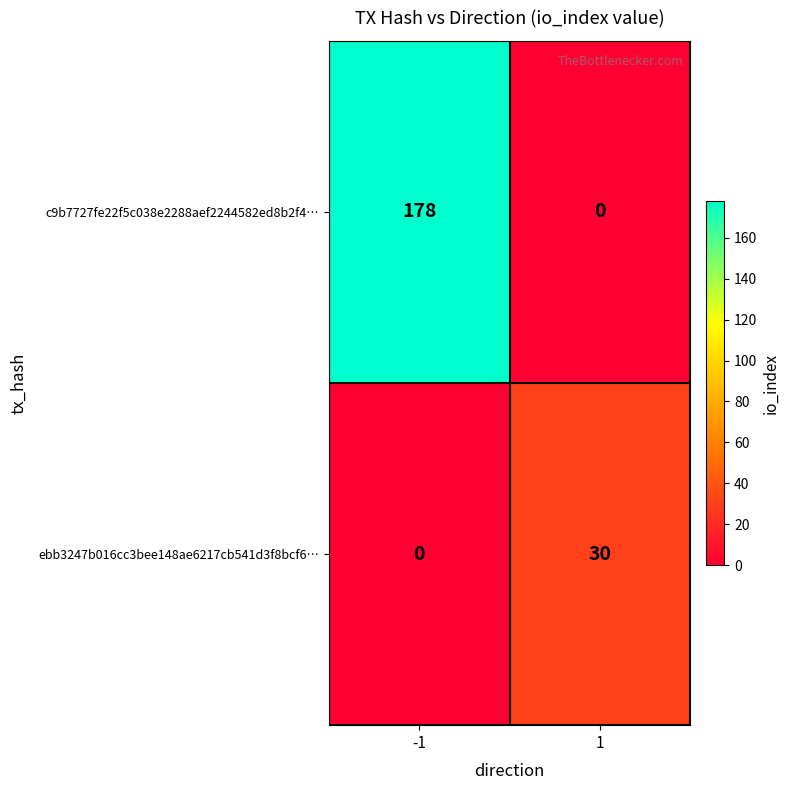

Reading left to right, list all the values displayed in this chart.

c9b7727fe22f5c038e2288aef2244582ed8b2f4…: 178	0
ebb3247b016cc3bee148ae6217cb541d3f8bcf6…: 0	30